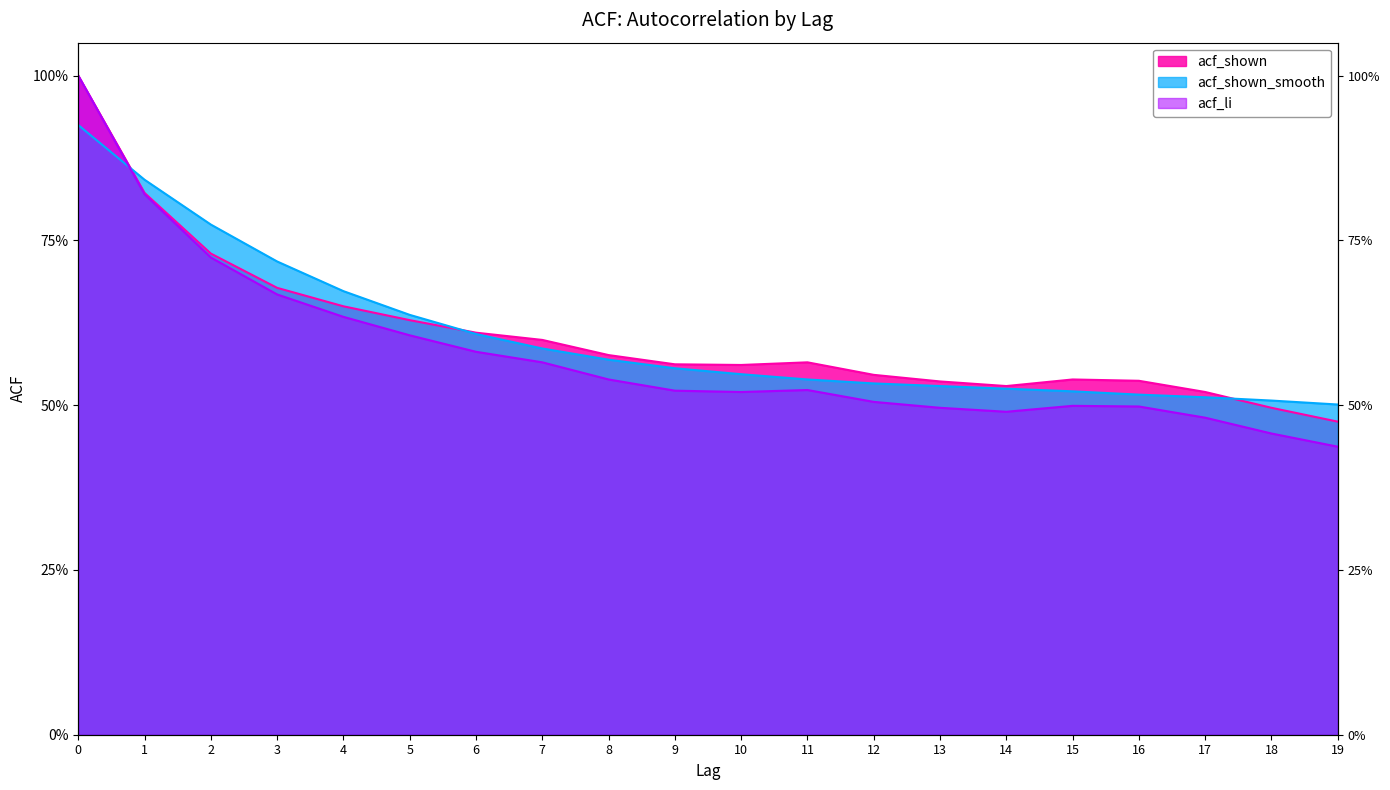

Reading left to right, extract all data points from this chart.

acf_shown: 0=1.0	1=0.8	2=0.7	3=0.7	4=0.7	5=0.6	6=0.6	7=0.6	8=0.6	9=0.6	10=0.6	11=0.6	12=0.5	13=0.5	14=0.5	15=0.5	16=0.5	17=0.5	18=0.5	19=0.5
acf_shown_smooth: 0=0.9	1=0.8	2=0.8	3=0.7	4=0.7	5=0.6	6=0.6	7=0.6	8=0.6	9=0.6	10=0.5	11=0.5	12=0.5	13=0.5	14=0.5	15=0.5	16=0.5	17=0.5	18=0.5	19=0.5
acf_li: 0=1.0	1=0.8	2=0.7	3=0.7	4=0.6	5=0.6	6=0.6	7=0.6	8=0.5	9=0.5	10=0.5	11=0.5	12=0.5	13=0.5	14=0.5	15=0.5	16=0.5	17=0.5	18=0.5	19=0.4